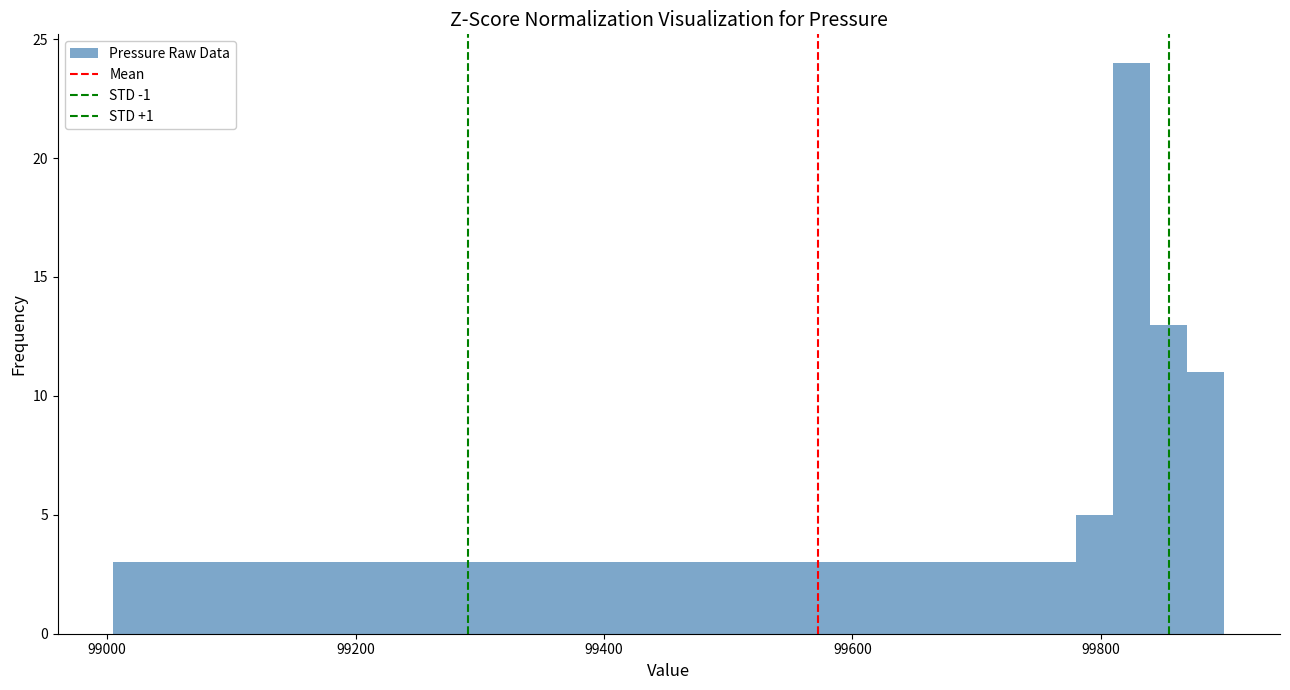

Read against the x-axis, roughly where is the centre of the tallest bar?

99820